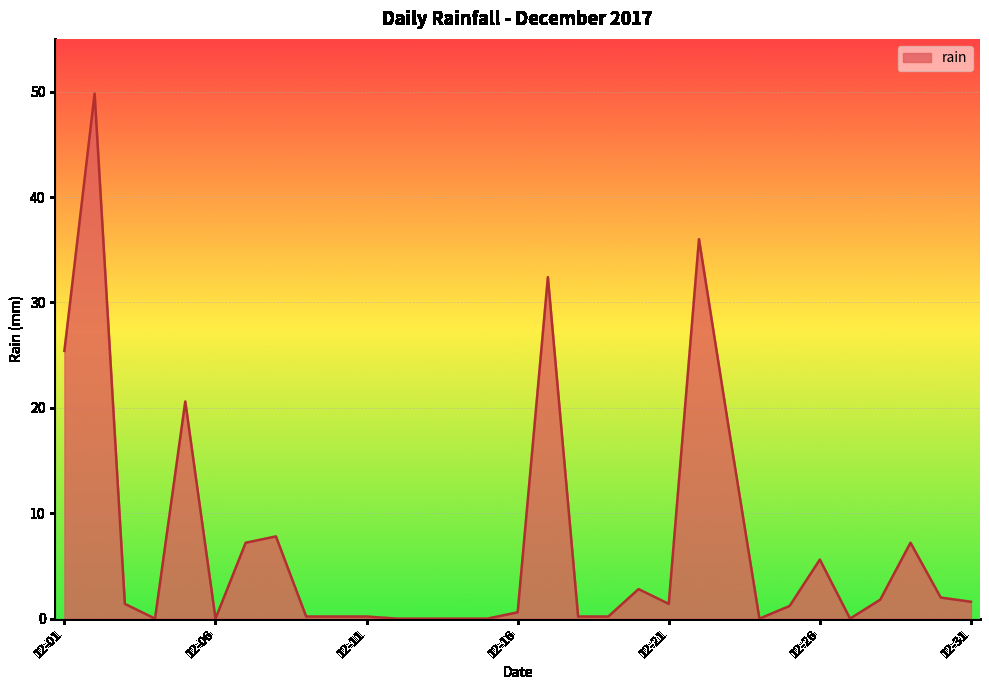

What is the difference between the maximum and minimum values?

49.8